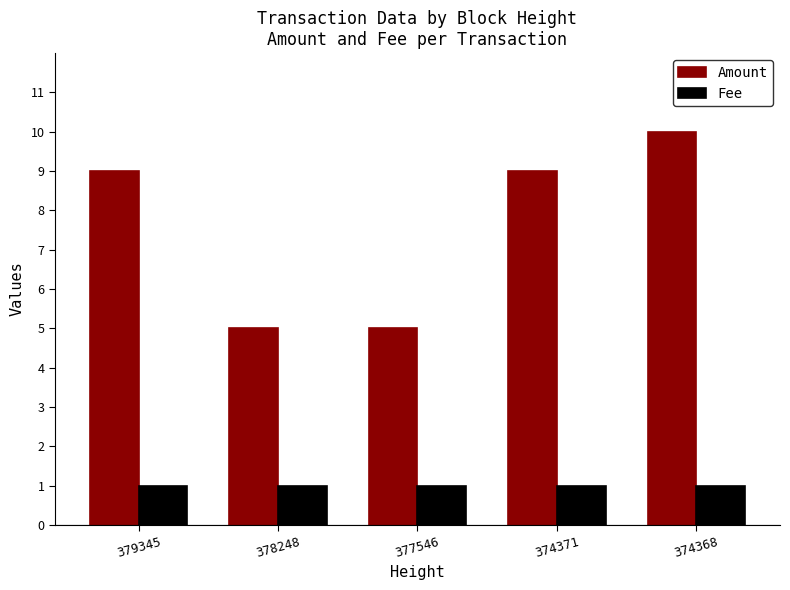

The value of Fee at 374371 is 2. True or false?

False